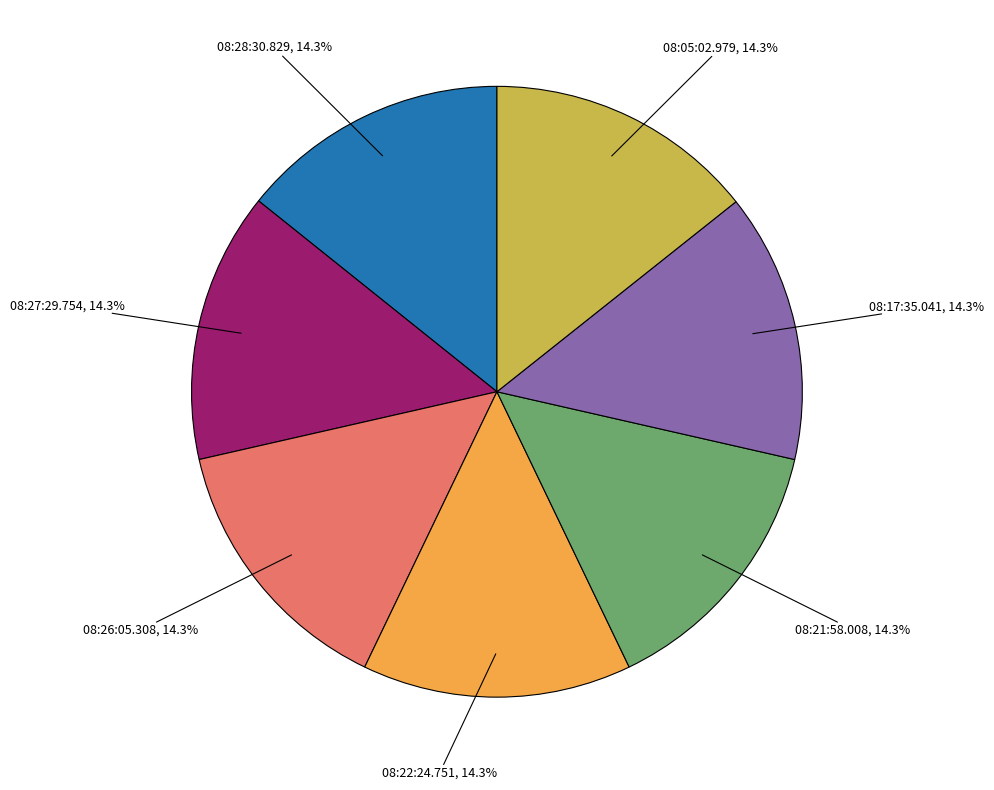

Does any single category account for the majority?

No